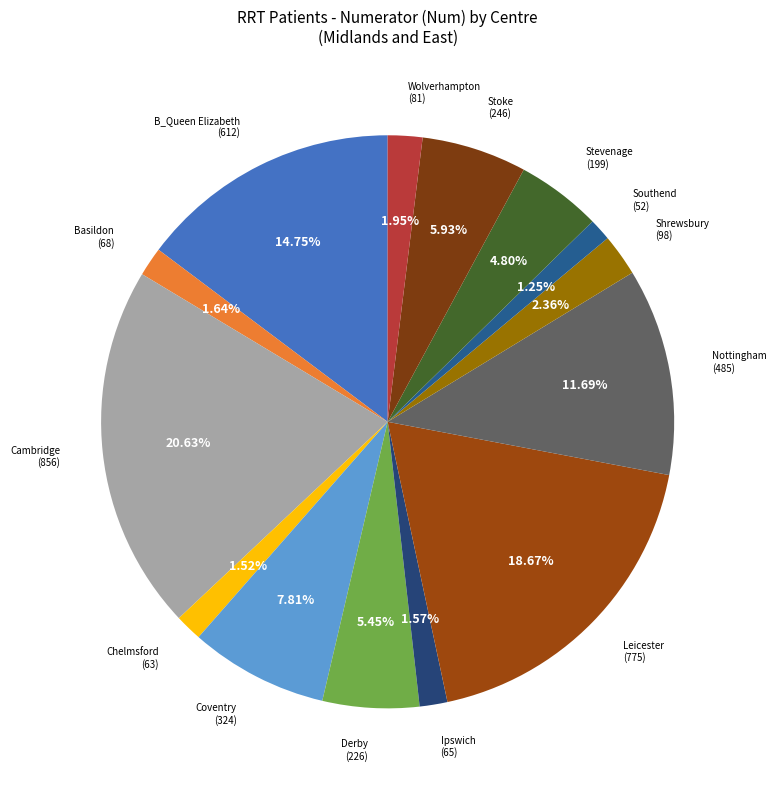

What is the total percentage of Derby and Southend?

6.7%